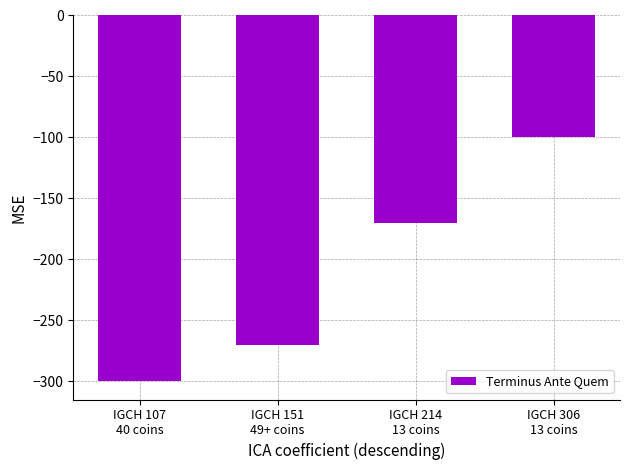

What is the smallest value displayed?

-300